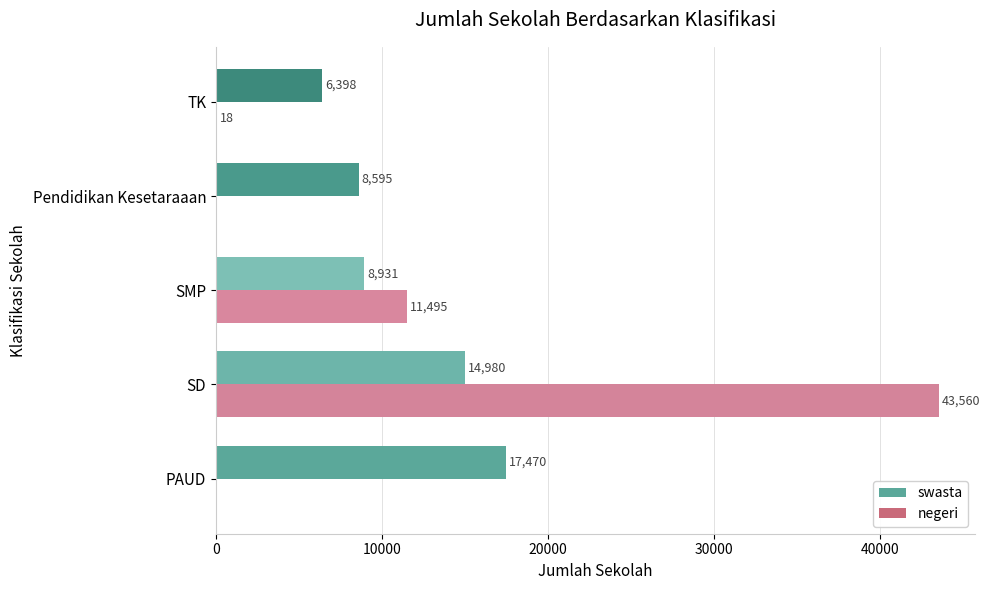

At which category is the sum across all series the highest?

SD